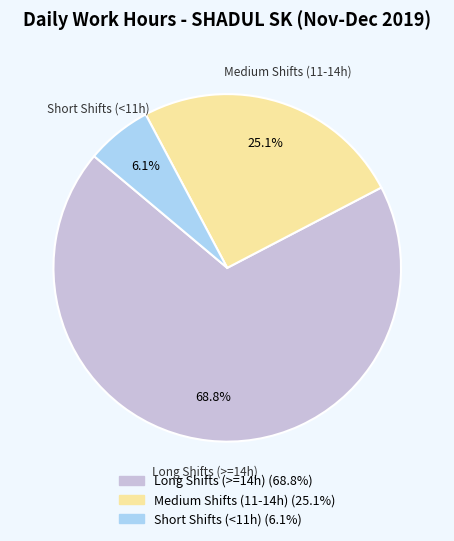

What is the largest slice in the pie chart?

Long Shifts (>=14h)